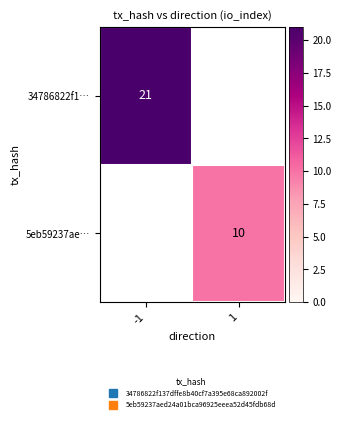

What is the smallest value displayed?

10.0